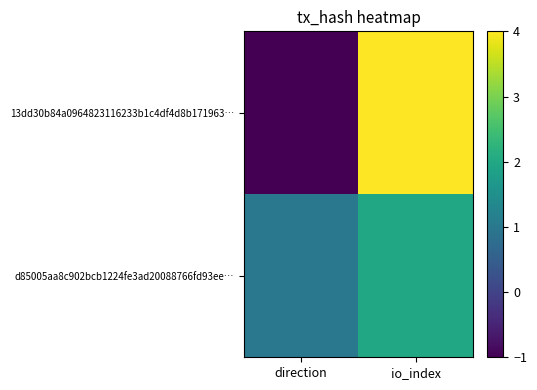

Reading right to left, what are all the values shown in this chart?

13dd30b84a0964823116233b1c4df4d8b171963…: io_index=4	direction=-1
d85005aa8c902bcb1224fe3ad20088766fd93ee…: io_index=2	direction=1